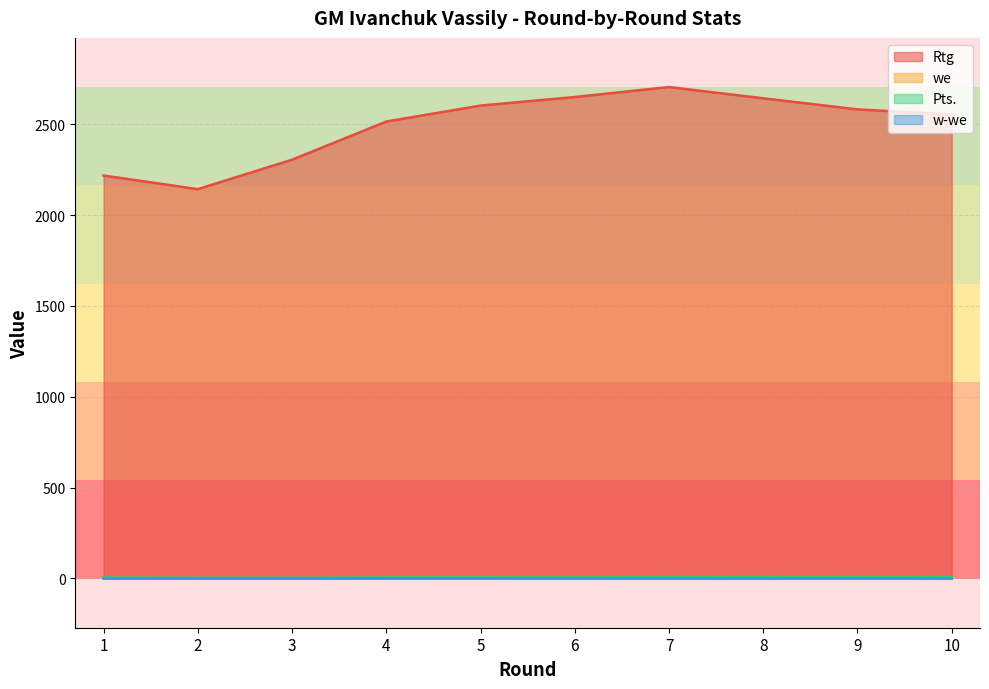

What is the minimum value for we?

0.6